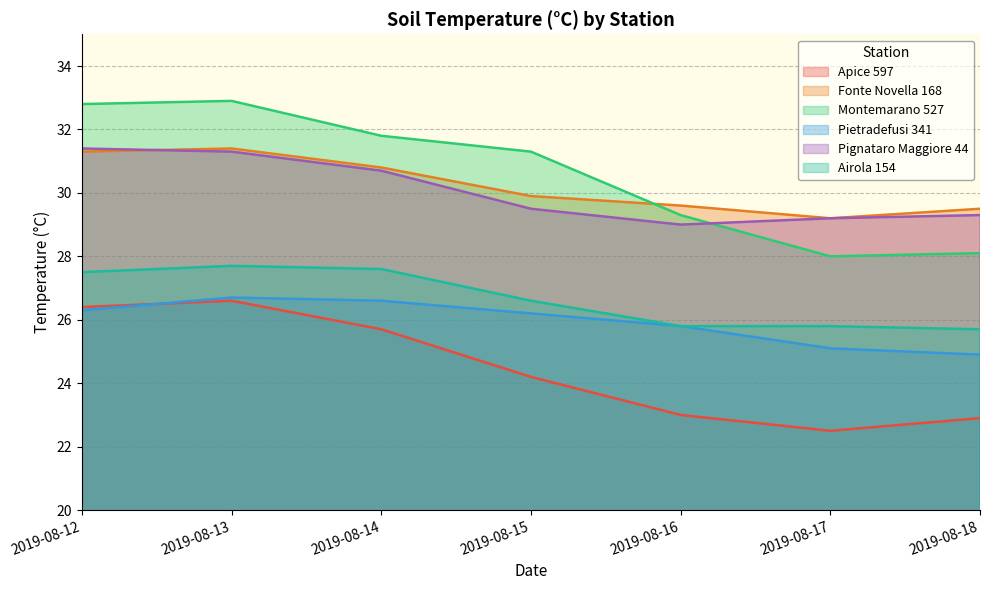

Between 2019-08-17 and 2019-08-18, which series saw the biggest shift?

Apice 597